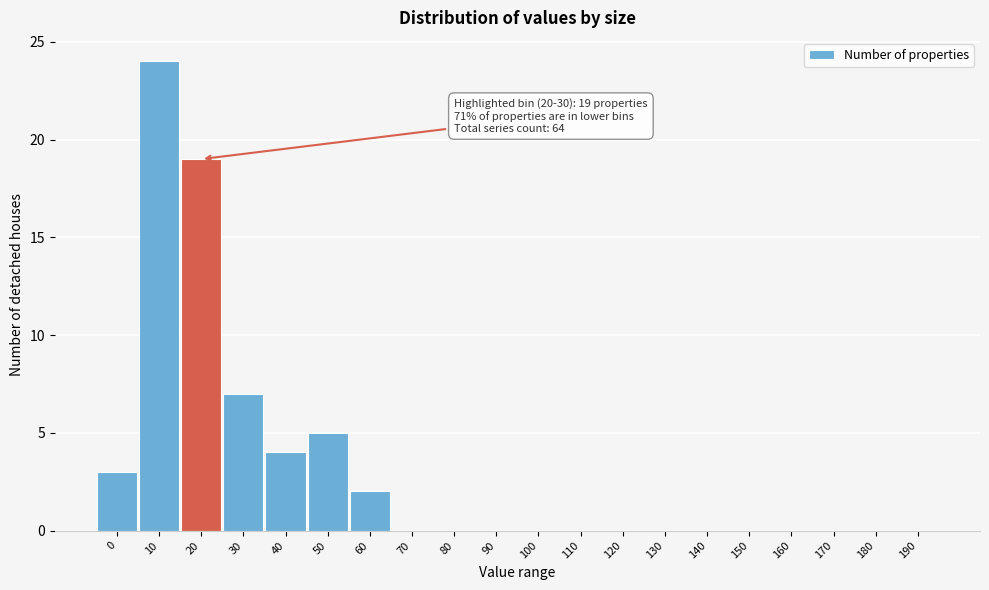

Reading right to left, transcribe all the data shown in this chart.

190=0	180=0	170=0	160=0	150=0	140=0	130=0	120=0	110=0	100=0	90=0	80=0	70=0	60=2	50=5	40=4	30=7	20=19	10=24	0=3